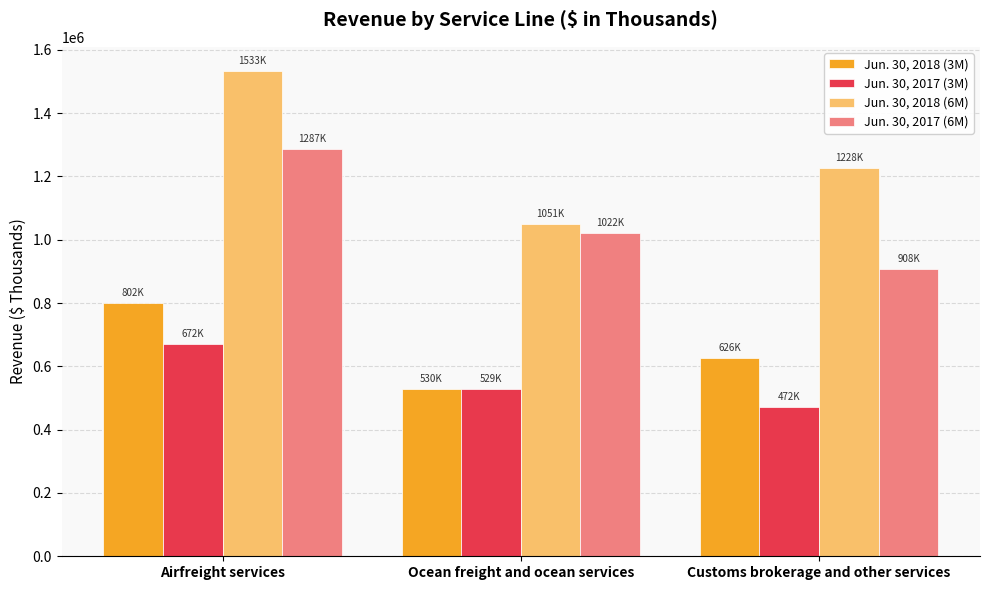

What is the difference between the second highest and minimum values in the Jun. 30, 2018 (3M) series?

95782